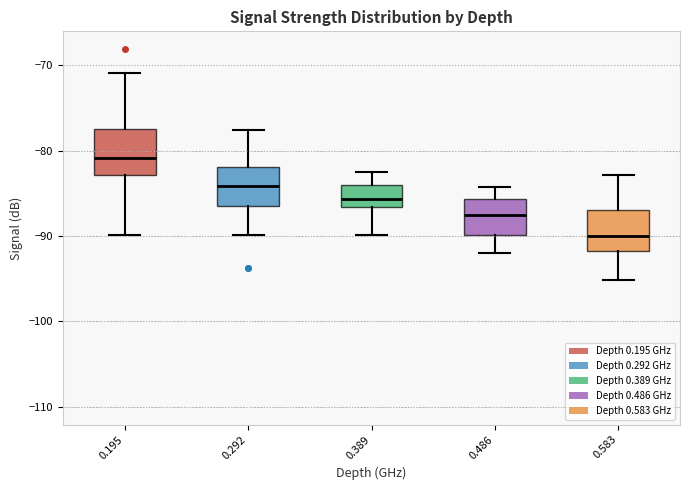

Where does the median line of the box at x = 0.292 sit on the y-axis? The values are not printed on the chart, so give them approximately, as read against the axis.

-84